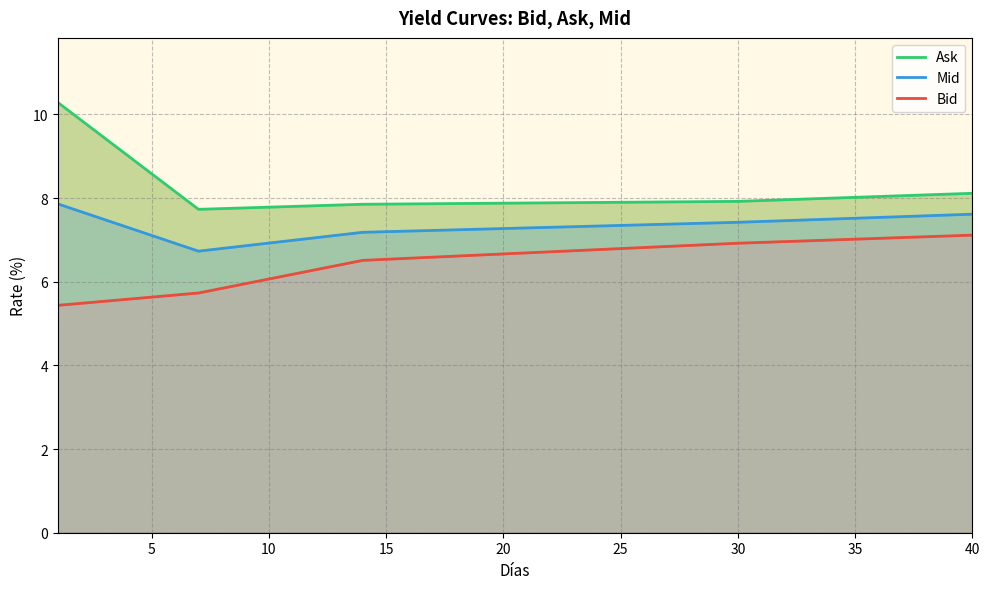

True or false: Ask has more than 2 interior local peaks.

False